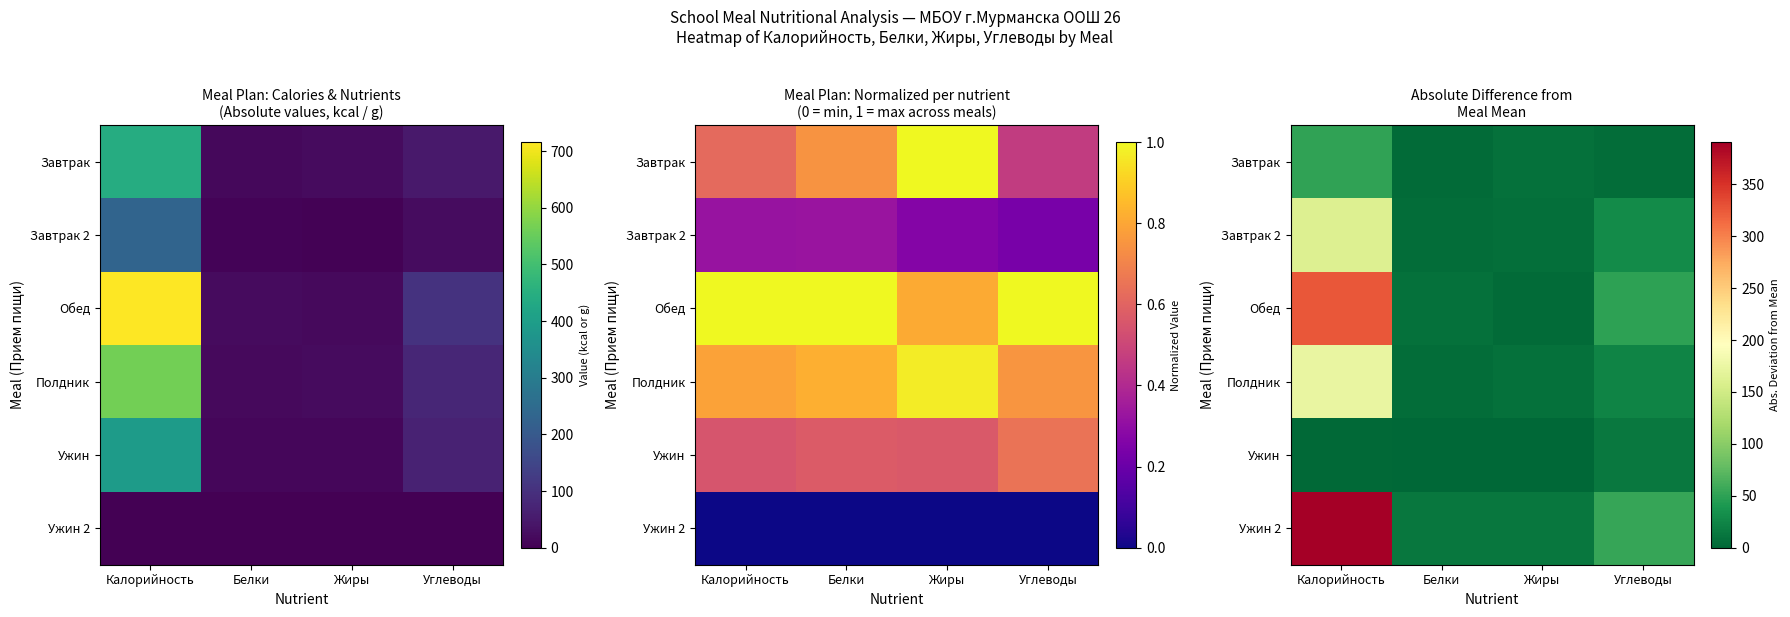

What is the difference between the highest and lowest values at Белки?

12.2